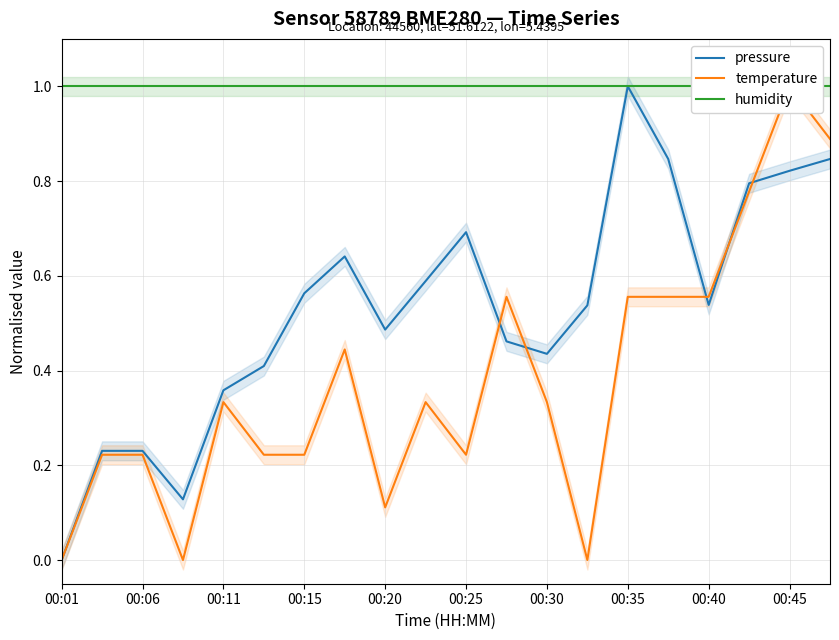

Which series has the largest total across all categories?

humidity